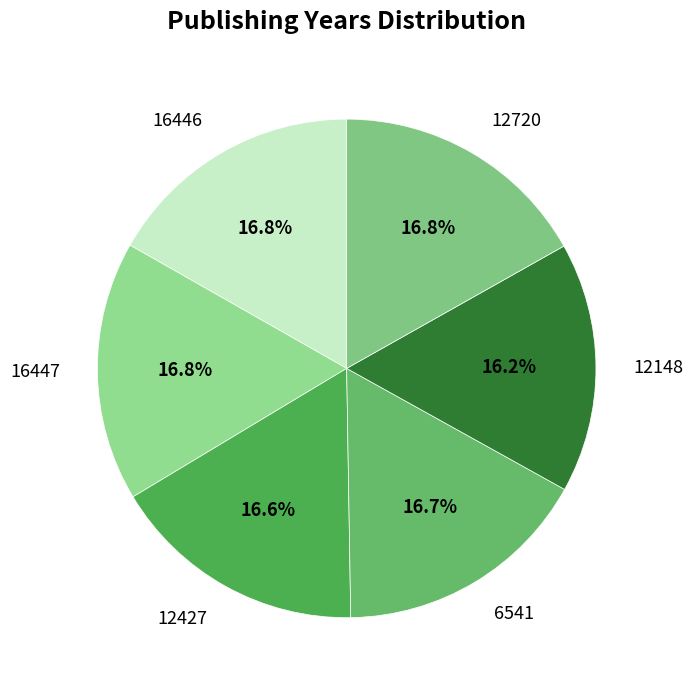

Between 12720 and 12148, which is larger?

12720